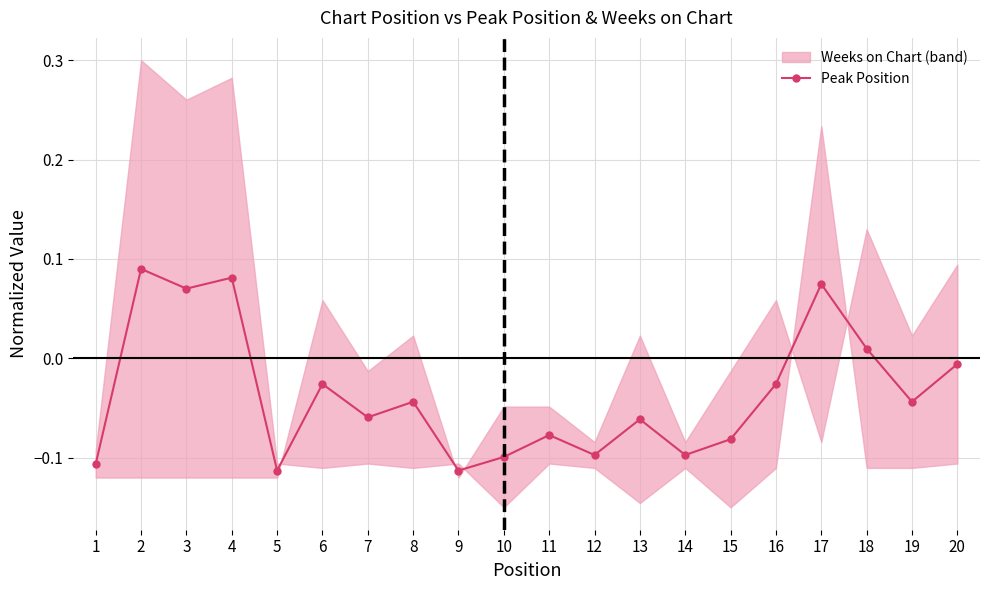

At which category does the chart reach its minimum across all series?

5